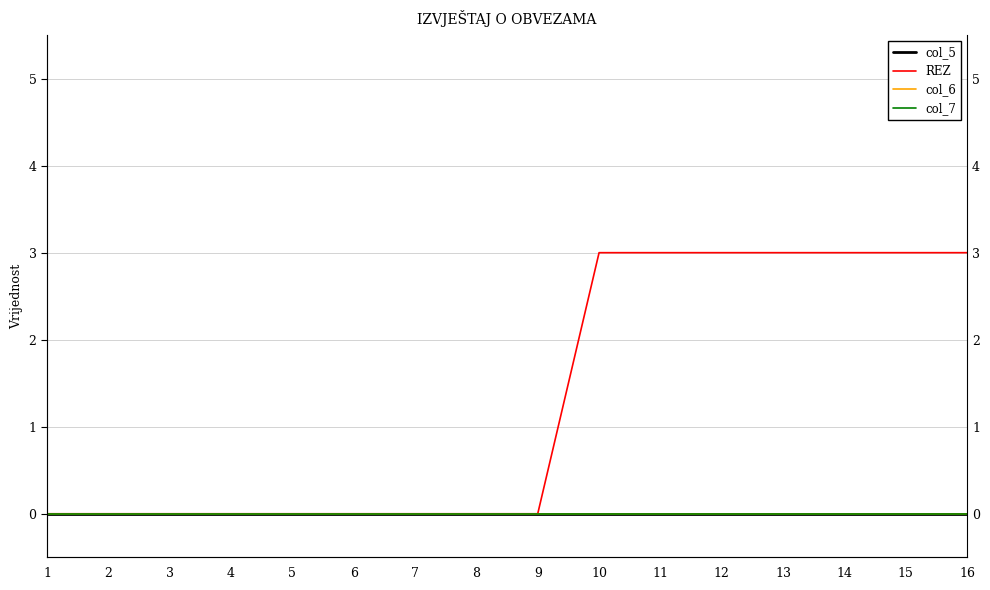

The REZ series shows 0 at 1. True or false?

True